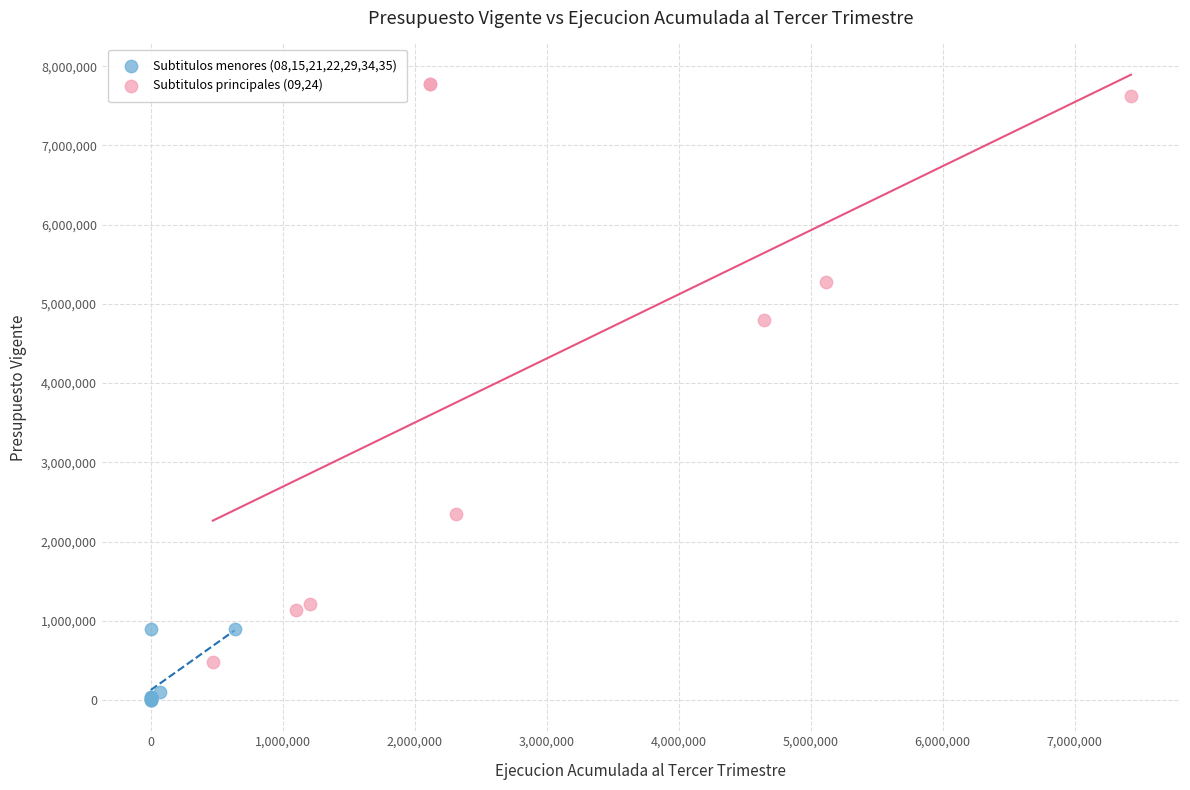

Which series reaches the minimum Y coordinate?

Subtitulos menores (08,15,21,22,29,34,35)